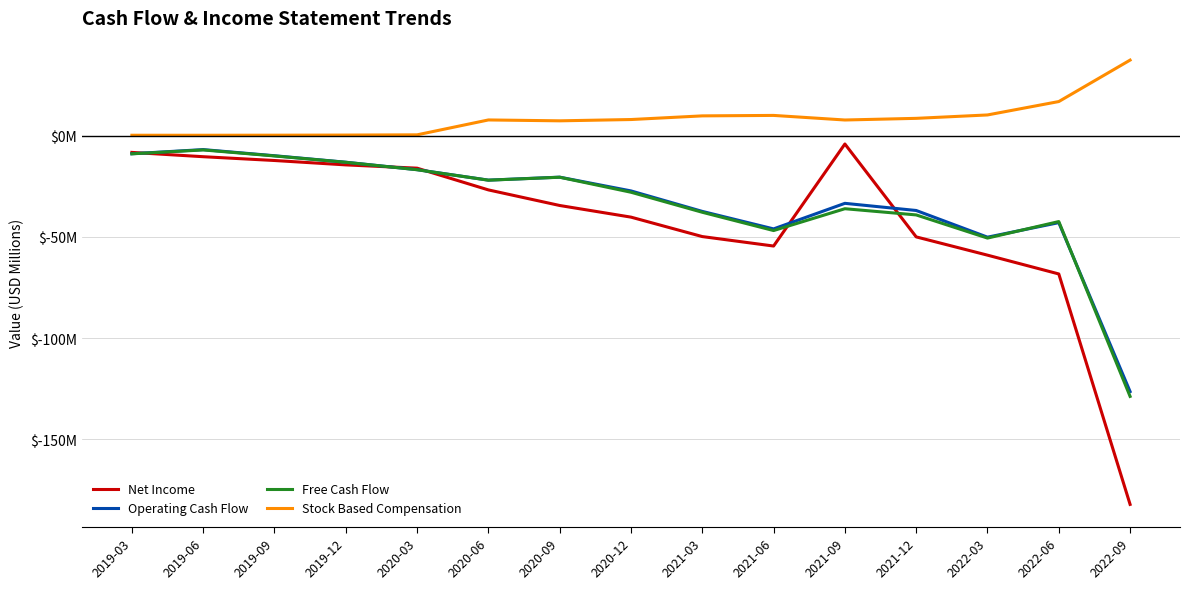

The value of Stock Based Compensation at 2021-03 is 5.9. True or false?

False